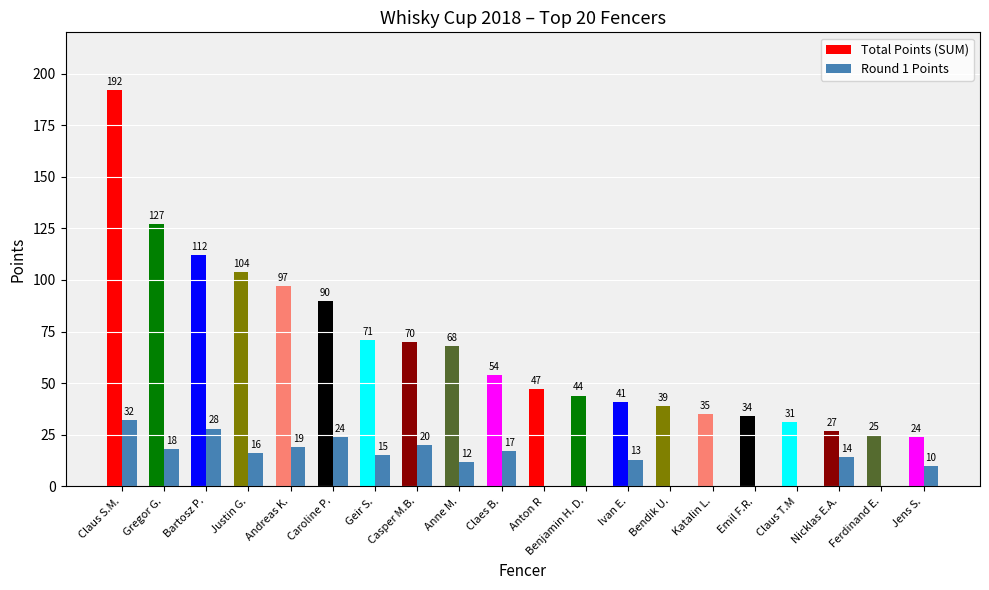

Are the bars horizontal?

No